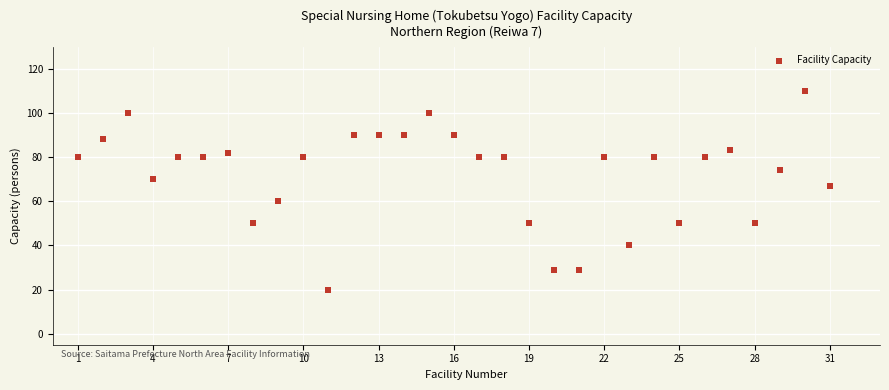

What Y value in the scatter plot is closest to 65?

67